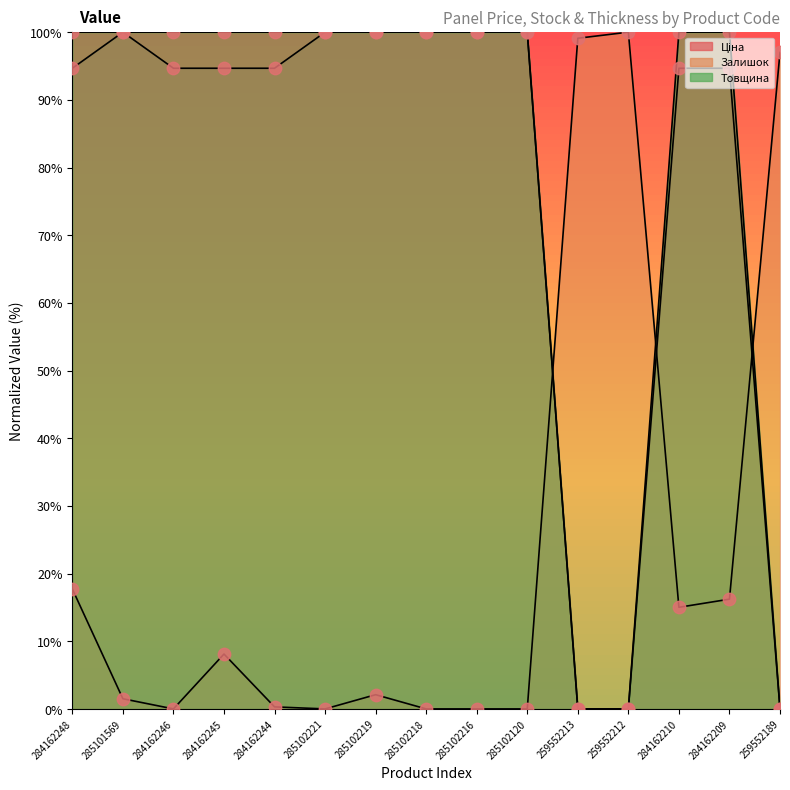

Which series contains the lowest Y value?

Ціна (points)